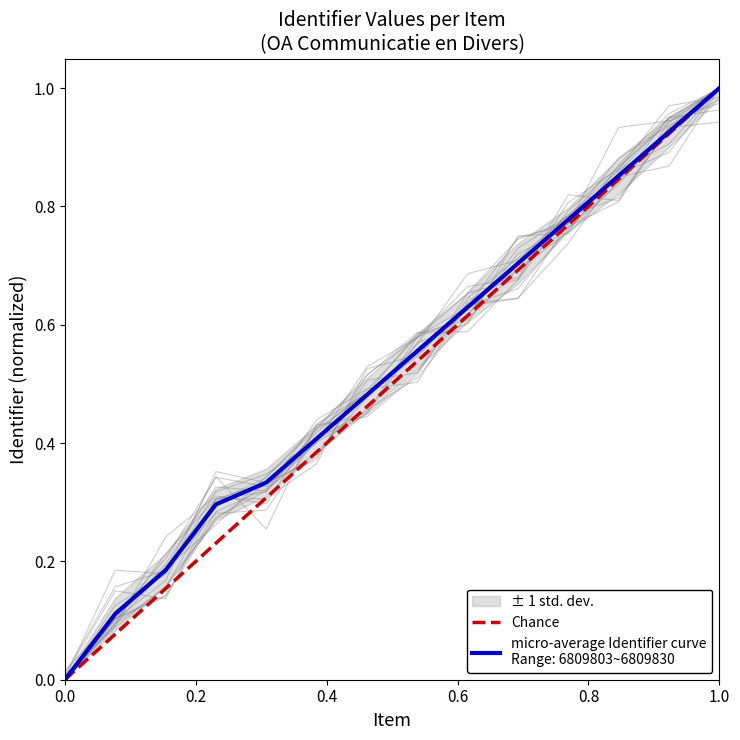

How many categories are shown in the chart?

2